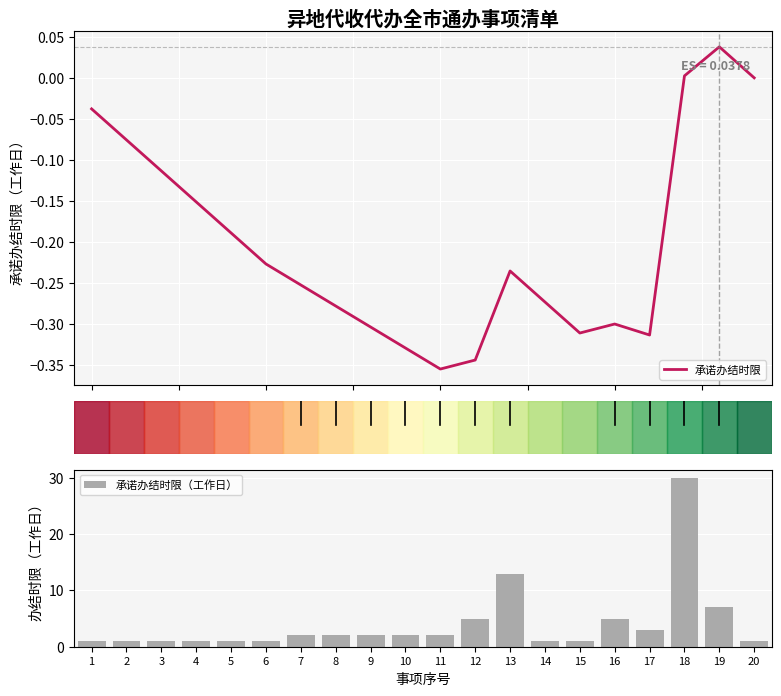

Reading left to right, list all the values displayed in this chart.

承诺办结时限: -0.0	-0.1	-0.1	-0.2	-0.2	-0.2	-0.3	-0.3	-0.3	-0.3	-0.4	-0.3	-0.2	-0.3	-0.3	-0.3	-0.3	0.0	0.0	-0.0
承诺办结时限（工作日）: 1.0	1.0	1.0	1.0	1.0	1.0	2.0	2.0	2.0	2.0	2.0	5.0	13.0	1.0	1.0	5.0	3.0	30.0	7.0	1.0